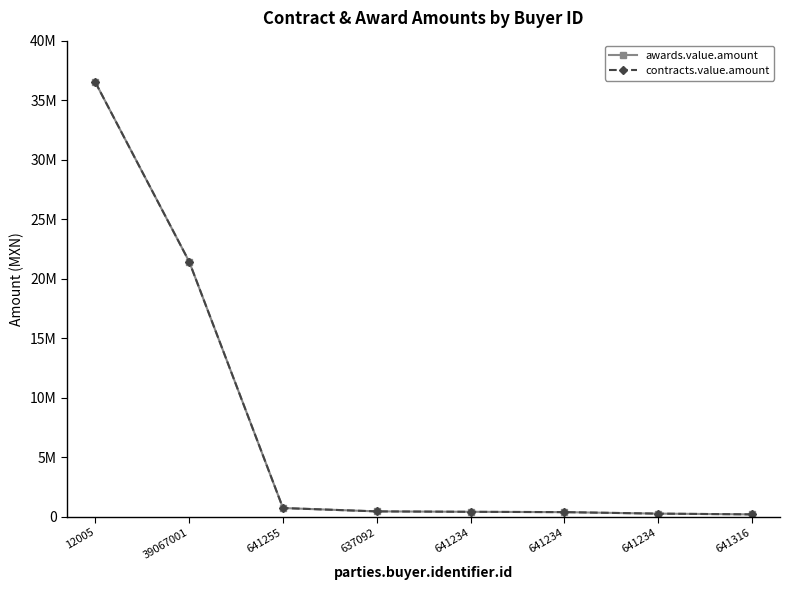

What is the approximate value of contracts.value.amount at 641234?

261330.6